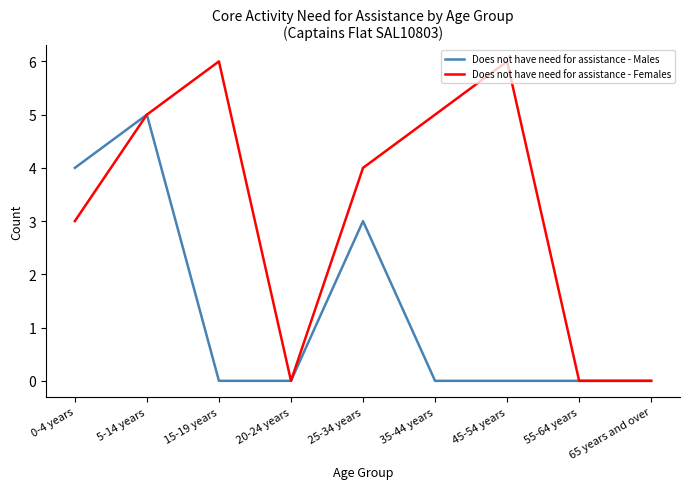

Rank the series by their average value, from highest to lowest.

Does not have need for assistance - Females, Does not have need for assistance - Males